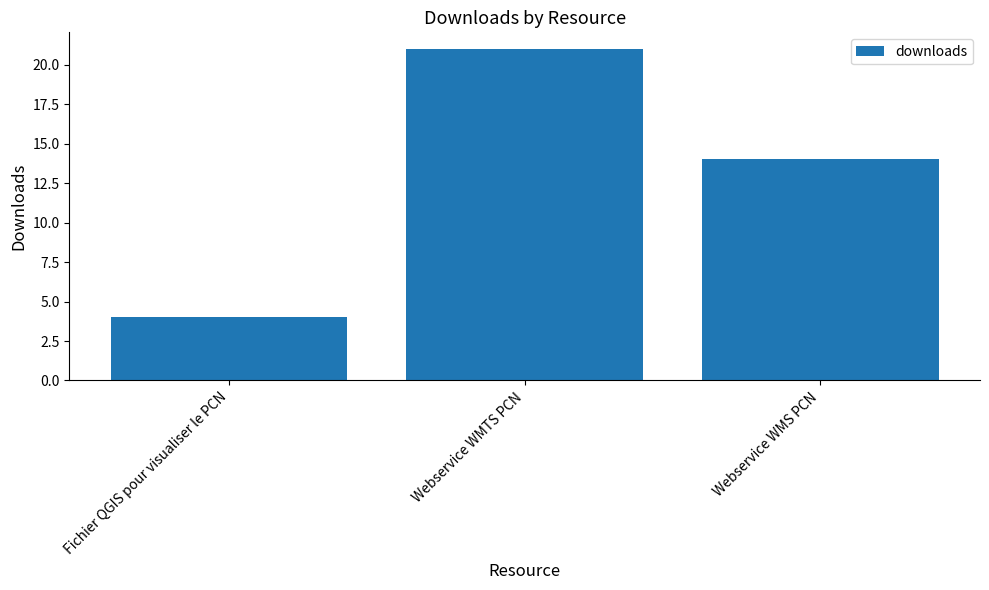

What is the sum of all values?

39